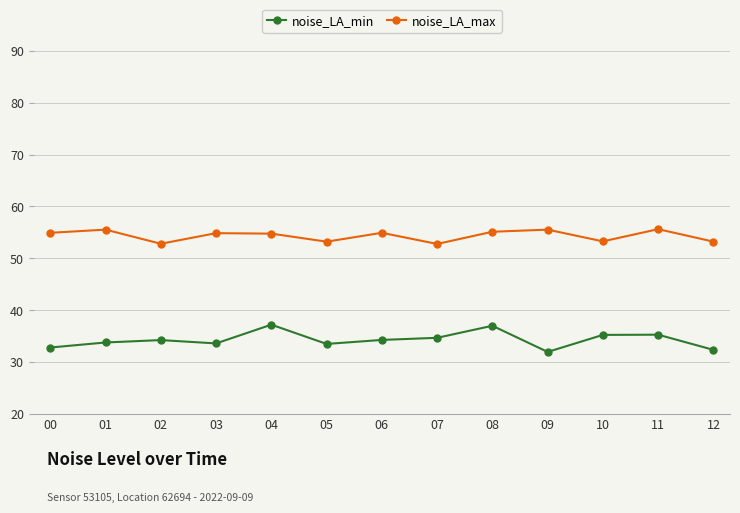

The noise_LA_max series shows 52.8 at 02. True or false?

True